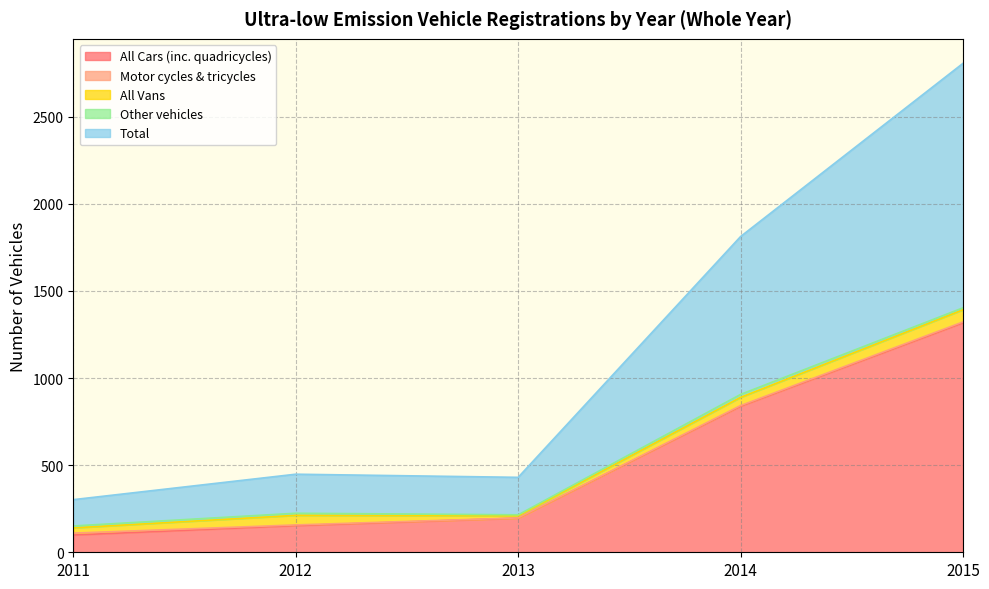

How many data points in Total are less than 224?

2